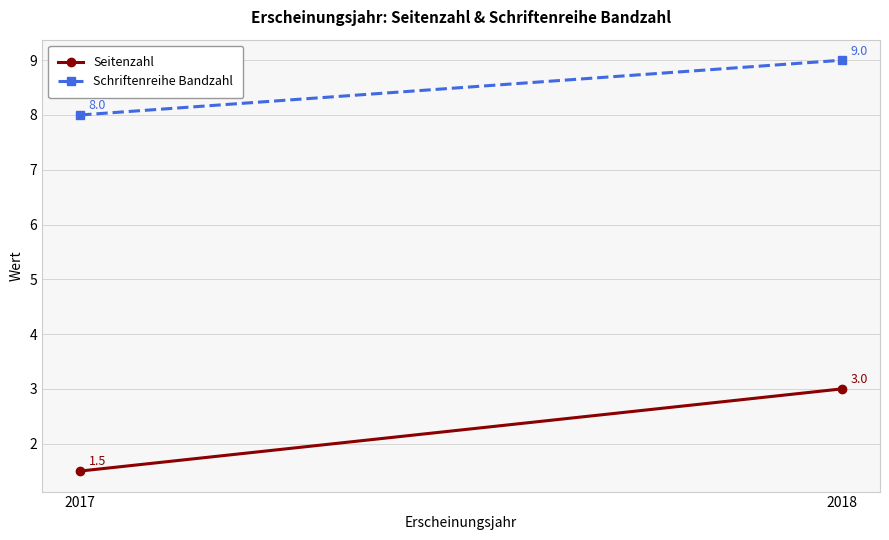

How many lines are shown in the chart?

2